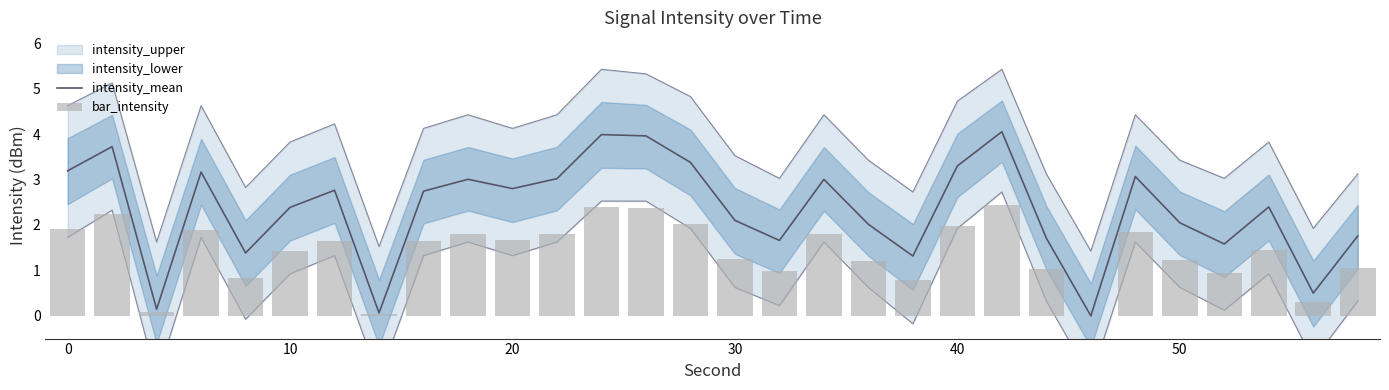

How many values in bar_intensity are above zero?

29